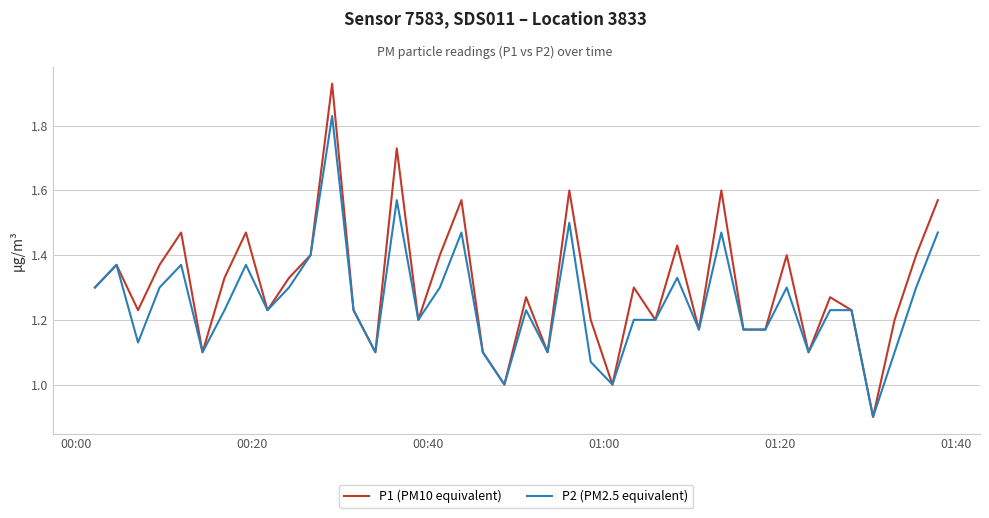

Which series has the largest range (max minus min)?

P1 (PM10 equivalent)